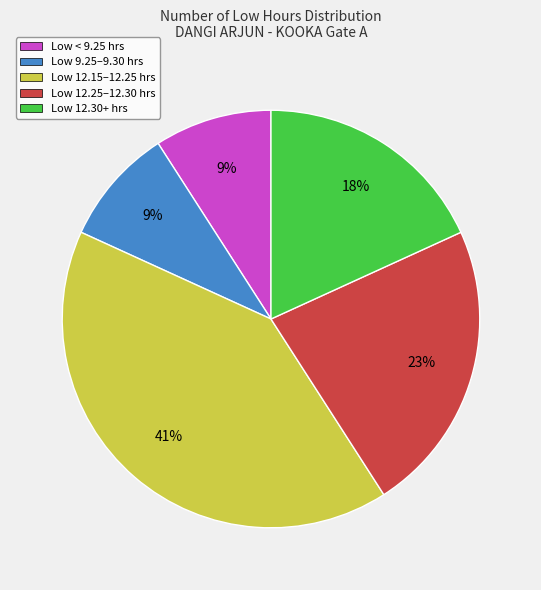

To the nearest percent, what portion does Low 9.25–9.30 hrs represent?

9%